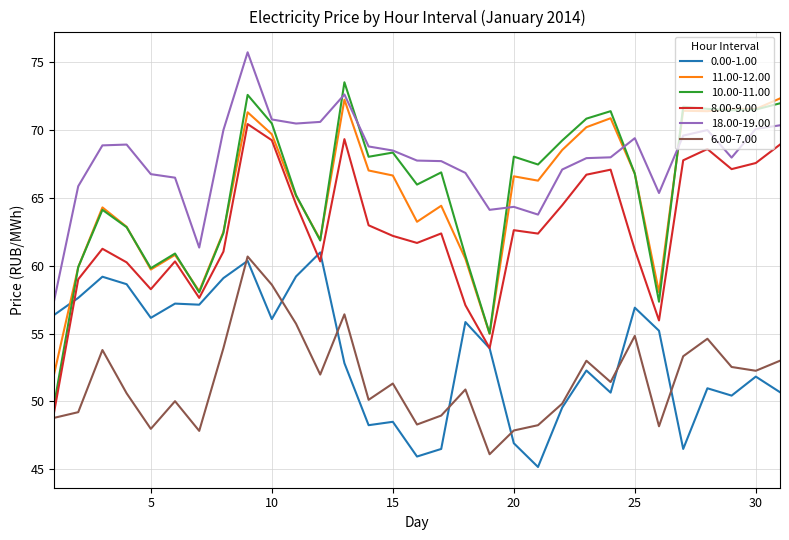

What is the smallest value displayed?

45.2